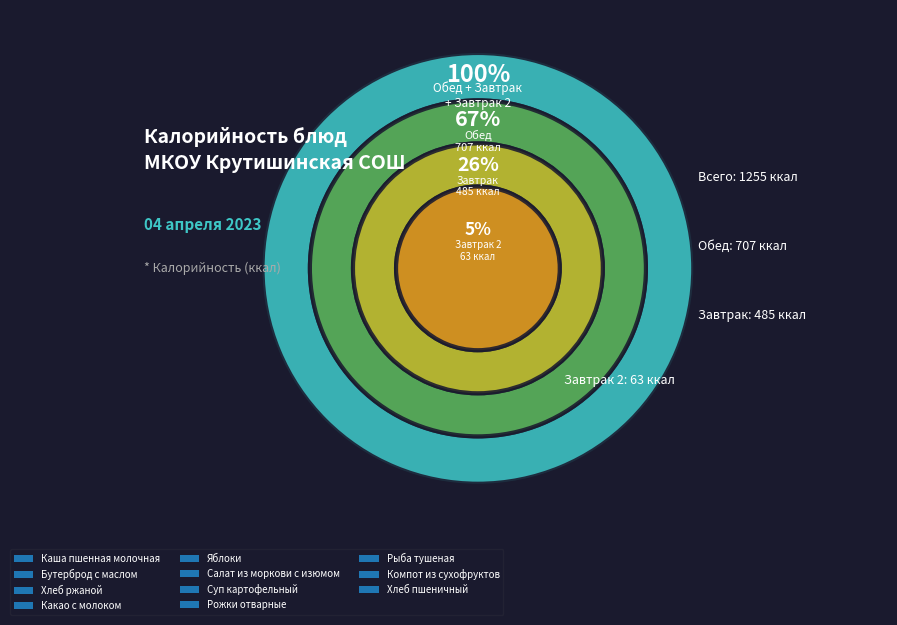

To the nearest percent, what percentage of the pie is Рыба тушеная?

10%